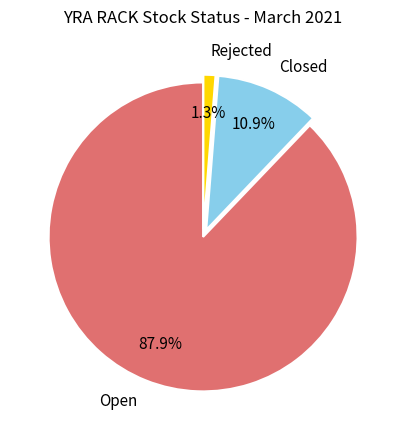

Rank the categories by value from lowest to highest.

Rejected, Closed, Open